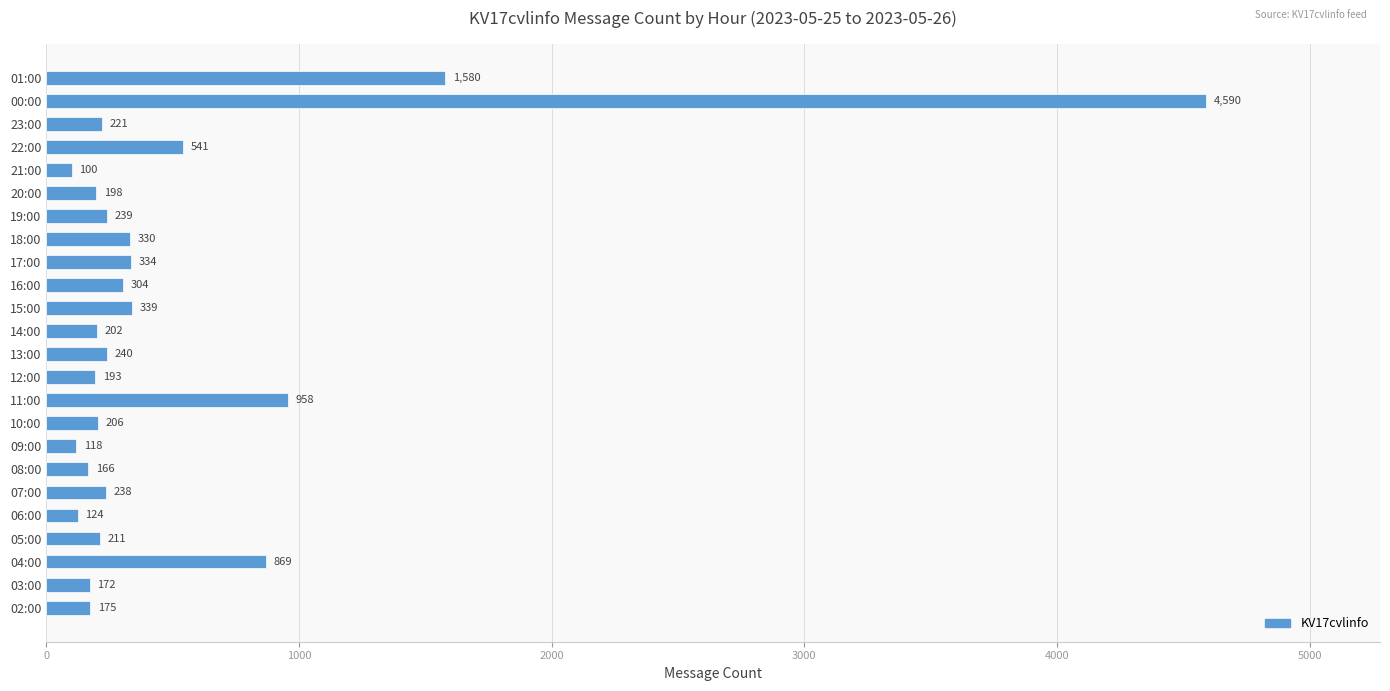

The chart shows a value of 202 at 14:00. True or false?

True